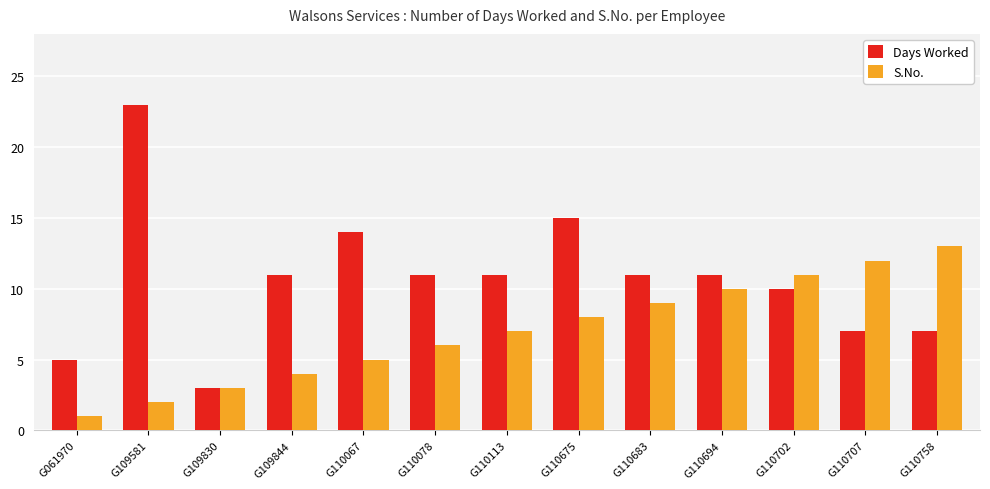

Reading left to right, what are all the values shown in this chart?

Days Worked: 5	23	3	11	14	11	11	15	11	11	10	7	7
S.No.: 1	2	3	4	5	6	7	8	9	10	11	12	13